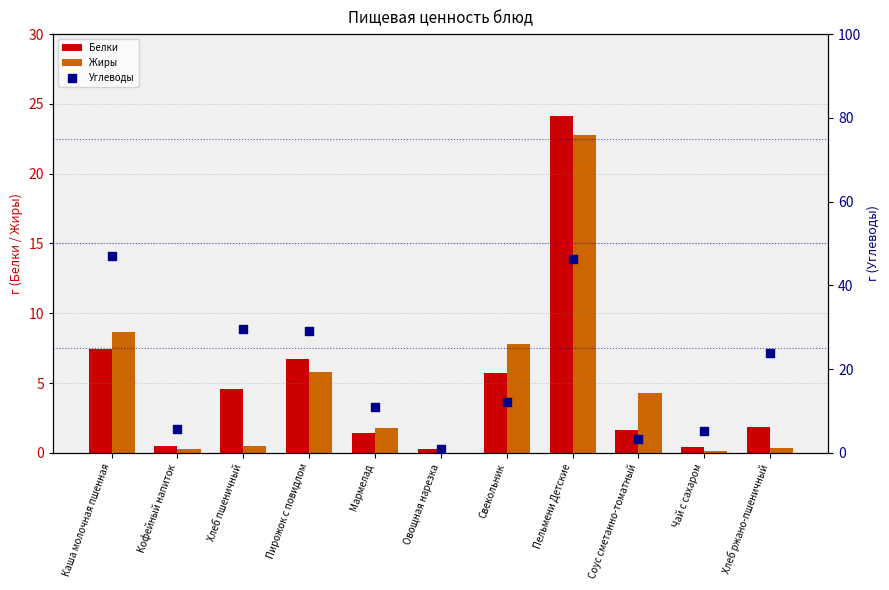

Which series has the largest total across all categories?

Углеводы